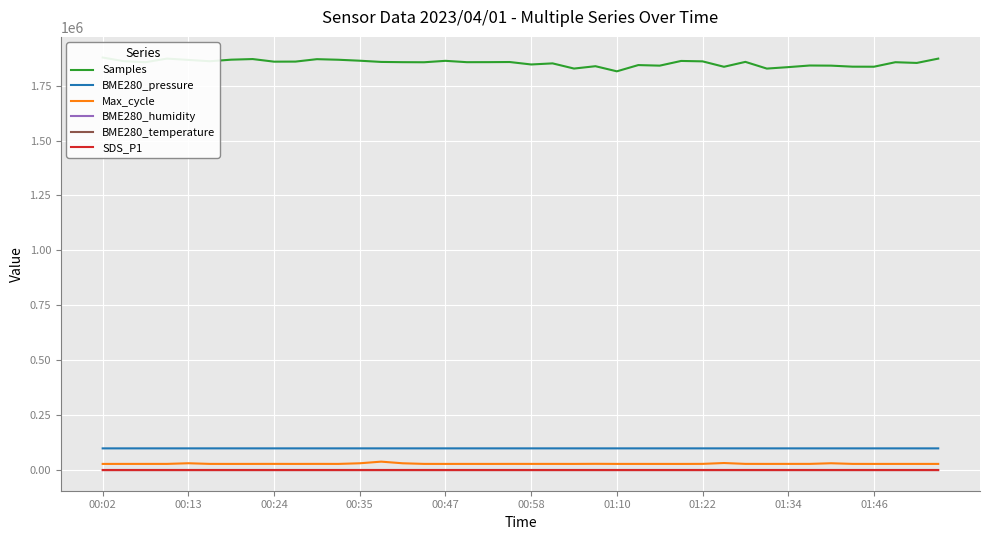

What are all the series names shown in the legend?

Samples, BME280_pressure, Max_cycle, BME280_humidity, BME280_temperature, SDS_P1